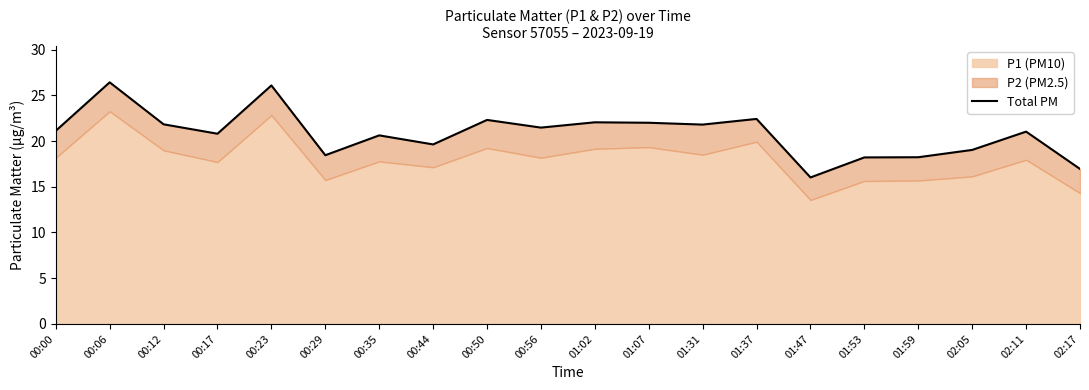

List the labels in order of value, smallest first.

01:47, 02:17, 01:53, 01:59, 00:29, 02:05, 00:44, 00:35, 00:17, 02:11, 00:00, 00:56, 01:31, 00:12, 01:07, 01:02, 00:50, 01:37, 00:23, 00:06